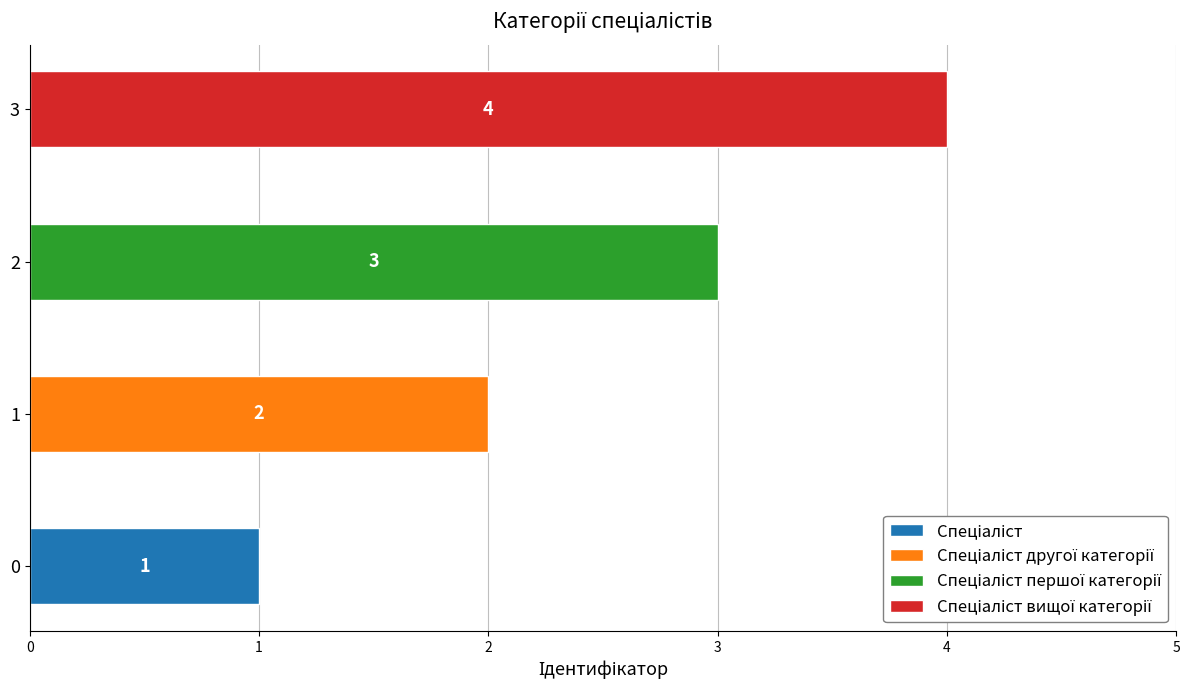

What is the minimum value shown in the chart?

1